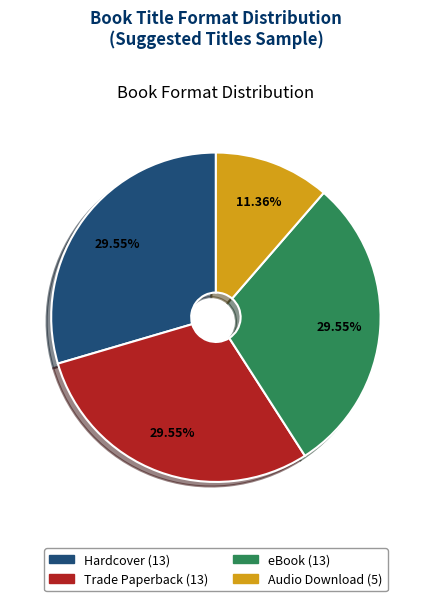

What is the smallest slice in the pie chart?

Audio Download